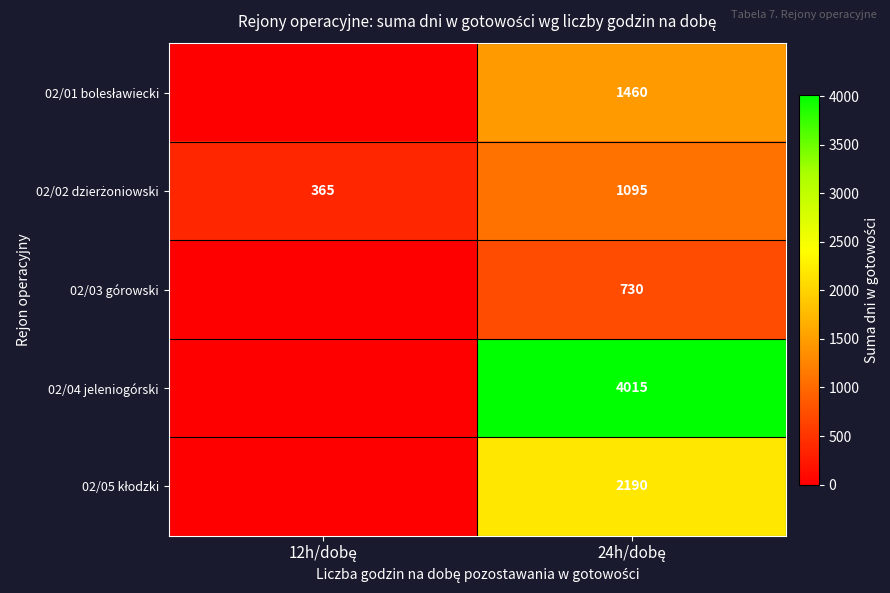

The value of 02/04 jeleniogórski at 24h/dobę is 6852. True or false?

False